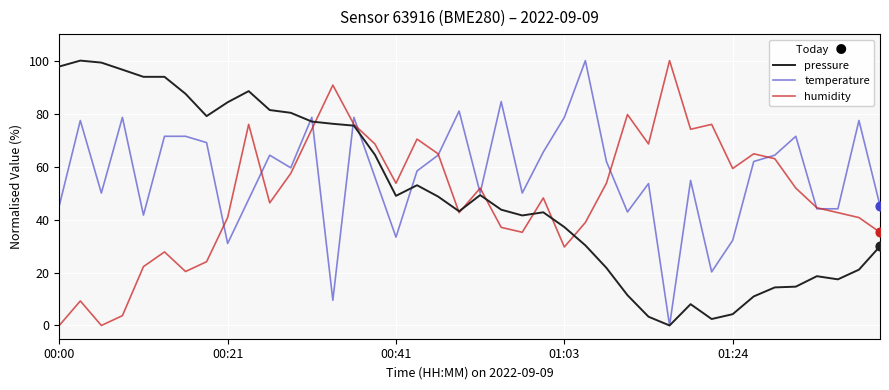

Which series has the largest total across all categories?

temperature